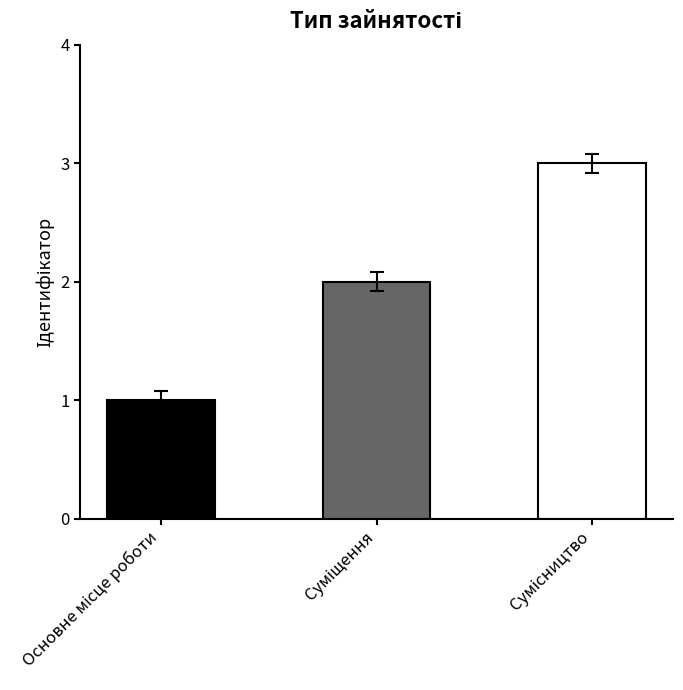

How many values are below 2?

1